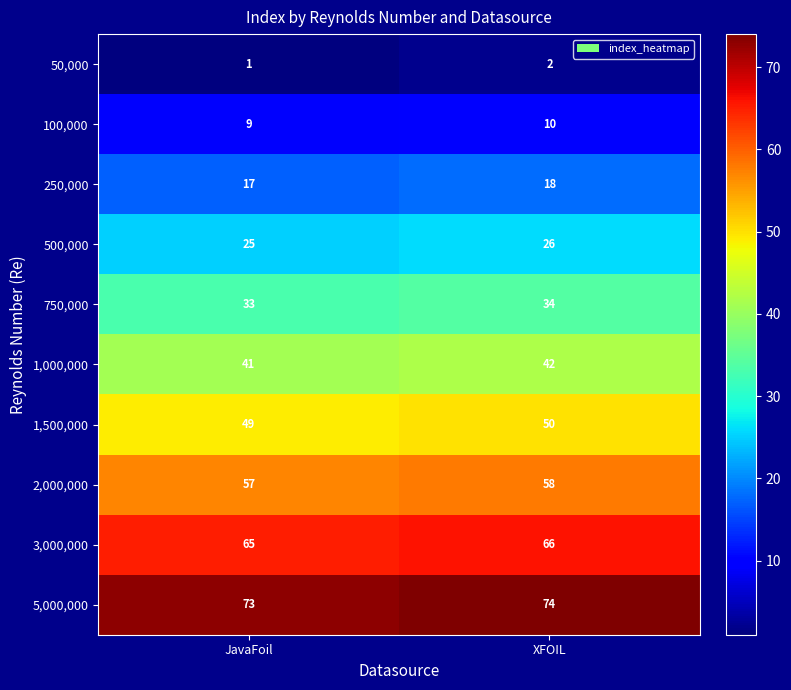

True or false: 3,000,000 has a value of 106 at JavaFoil.

False